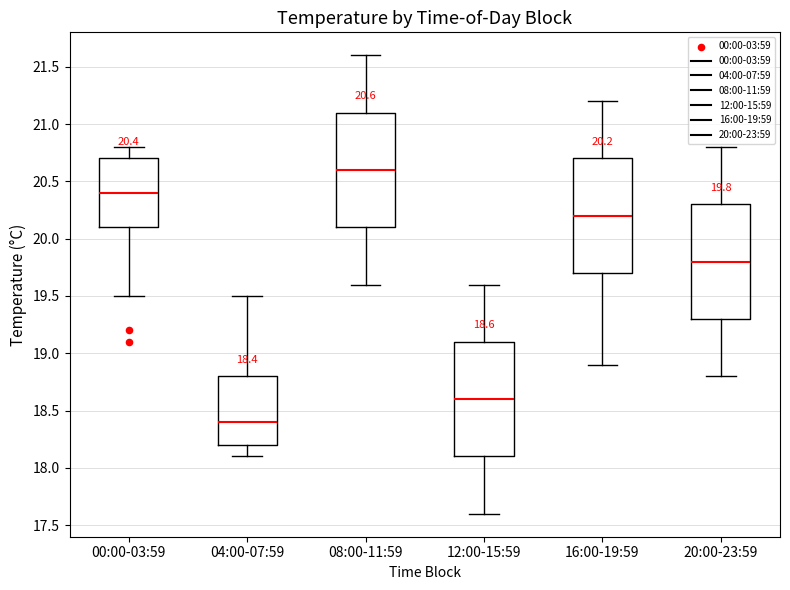

Which box has the lowest median line?

04:00-07:59